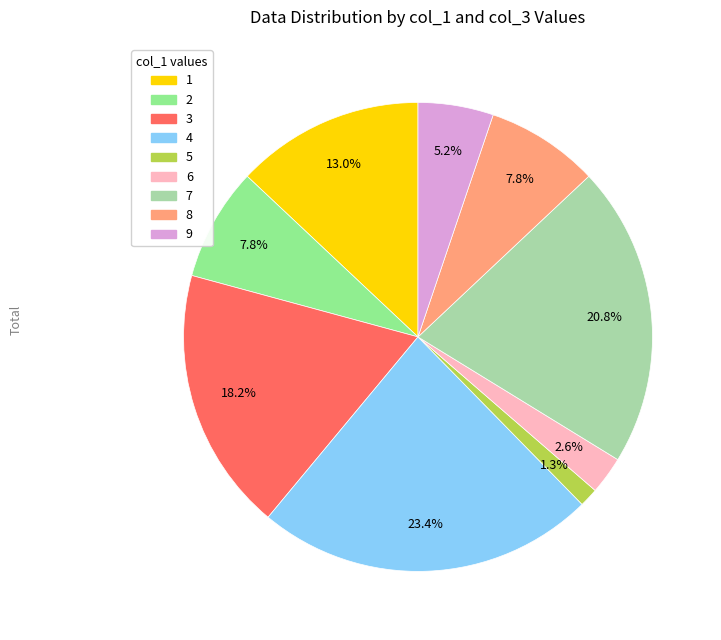

Does any single category account for the majority?

No